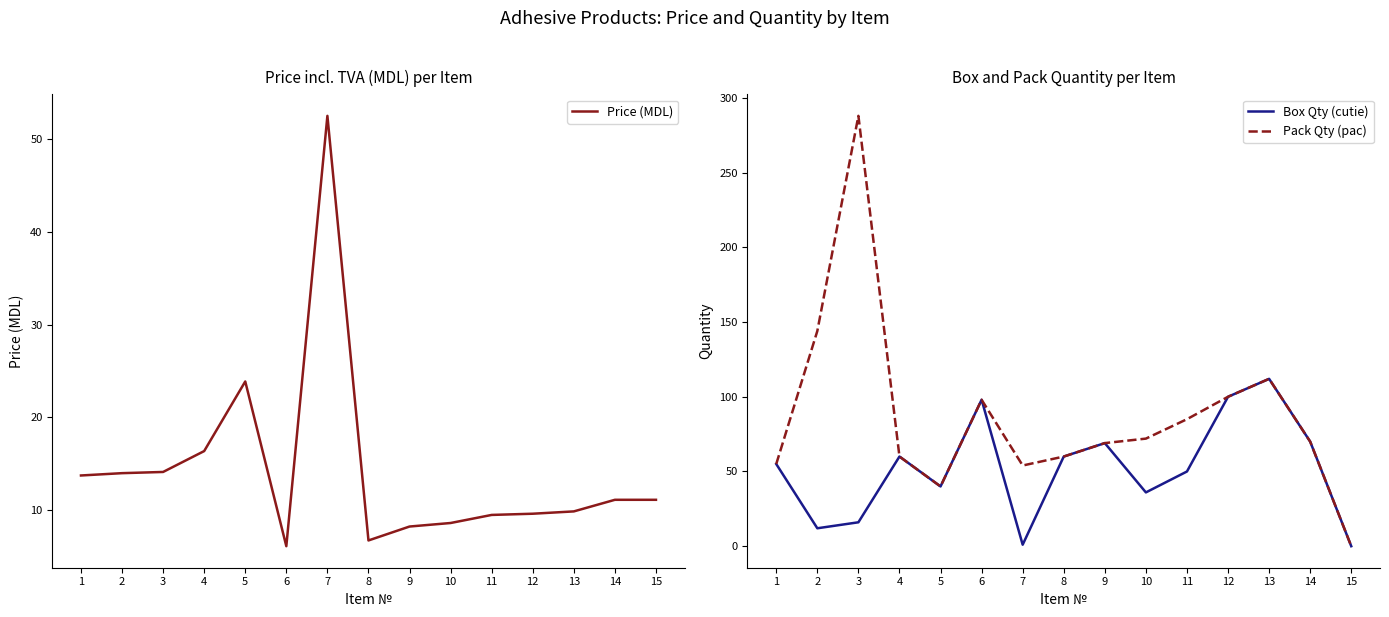

What is the spread (max minus min) of values at 6?

91.9